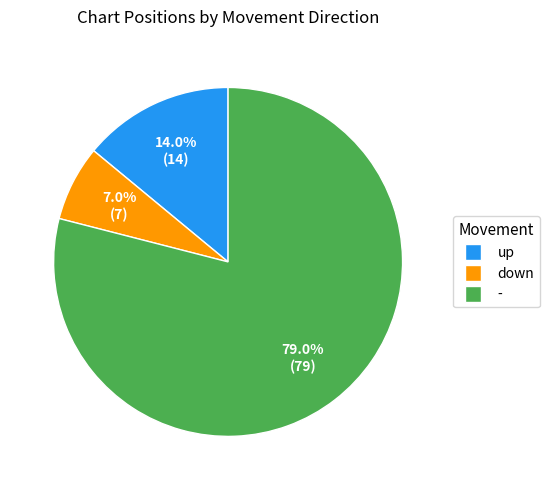

Which slice is the smallest?

down